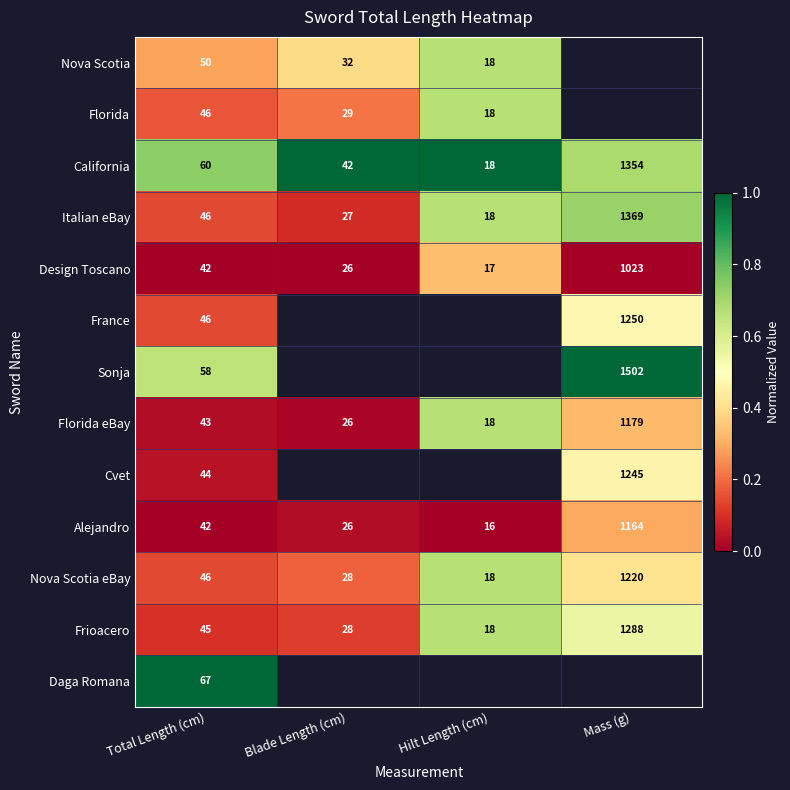

Is the value of Frioacero at Blade Length (cm) greater than the value of Italian eBay at Hilt Length (cm)?

Yes